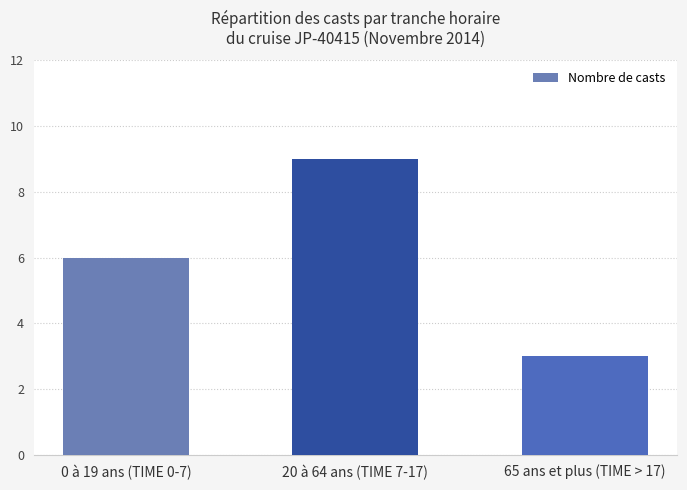

What is the label of the 1st bar from the left?

0 à 19 ans (TIME 0-7)